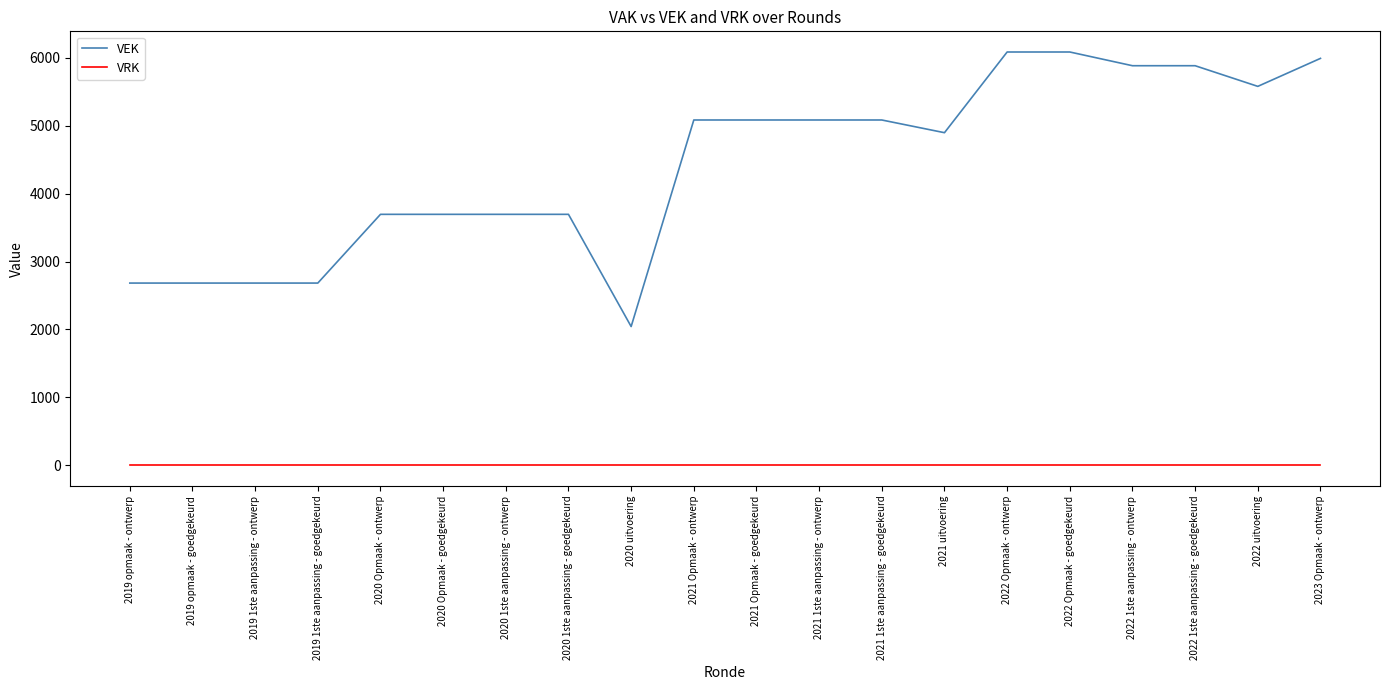

Is the value of VEK at 2020 1ste aanpassing - goedgekeurd greater than the value of VRK at 2022 Opmaak - ontwerp?

Yes